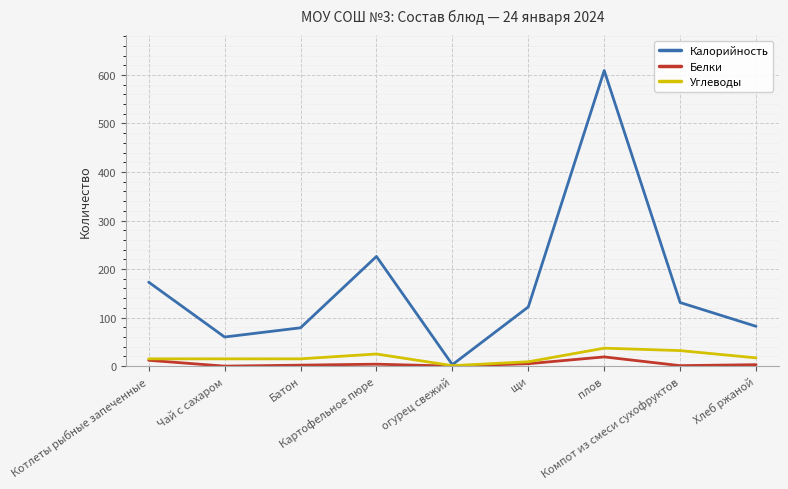

Count the number of data series in this chart.

3